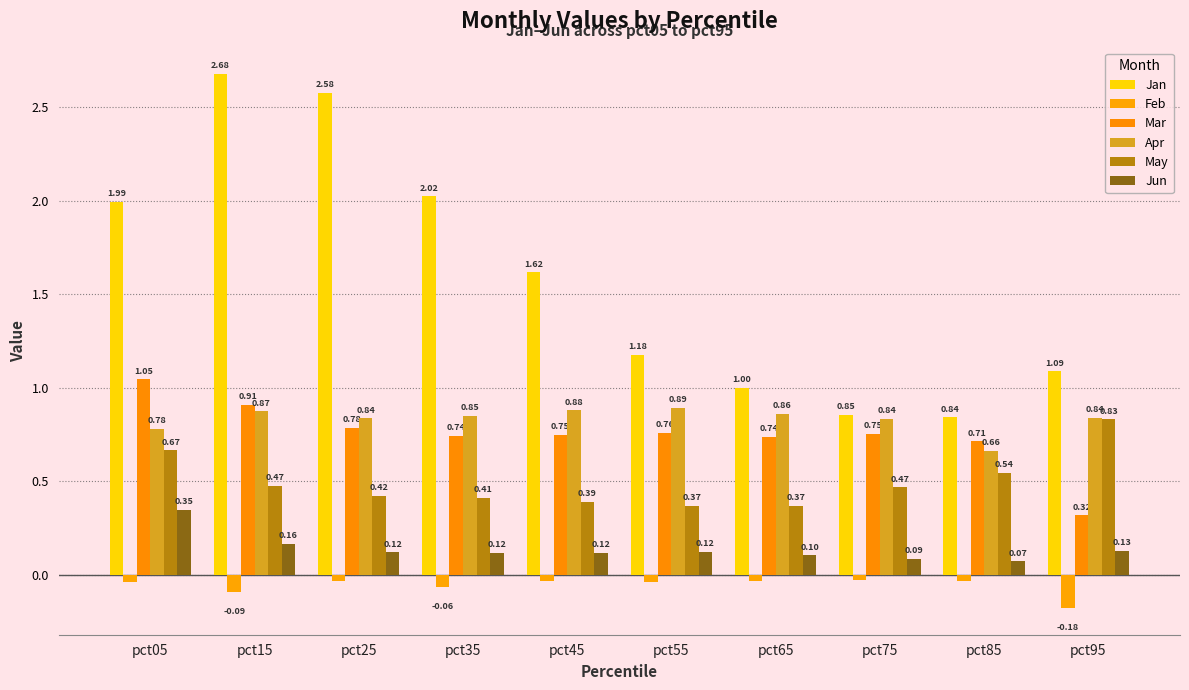

How many groups of bars are there?

10